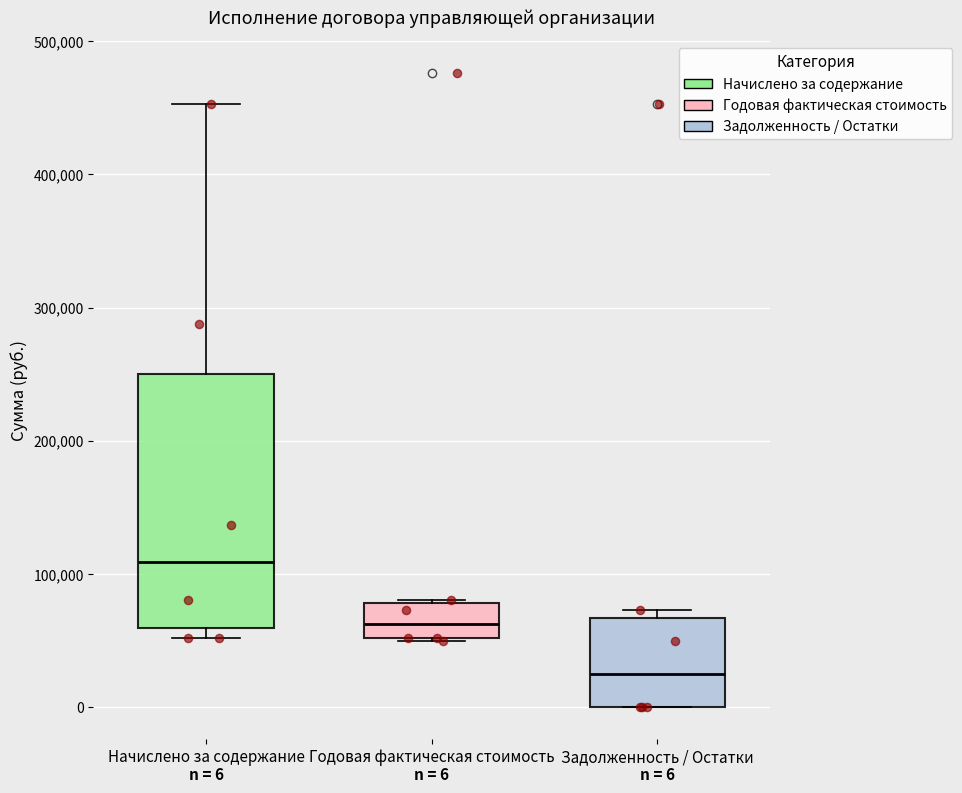

Which box is the tallest, from its lower edge to its upper edge?

Начислено за содержание